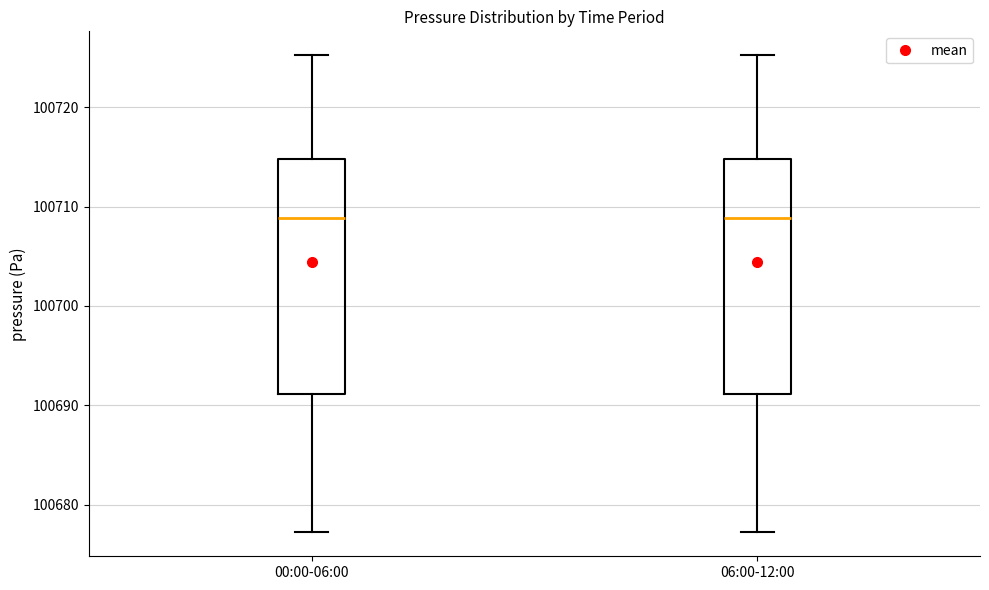

Reading left to right, read every box against the y-axis: the position of its median line, the range the box covers, and the ends of its whiskers. The values are not printed on the chart, so give them approximately, as read against the axis.

00:00-06:00: median 100709, box 100691 to 100715, whiskers 100677 to 100725
06:00-12:00: median 100709, box 100691 to 100715, whiskers 100677 to 100725